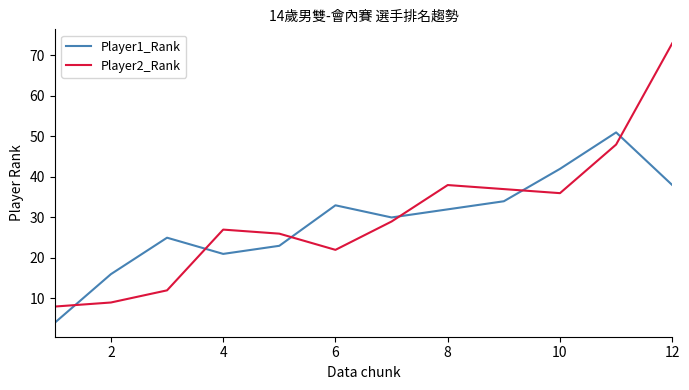

What is the difference between the maximum and minimum values in the Player1_Rank series?

47